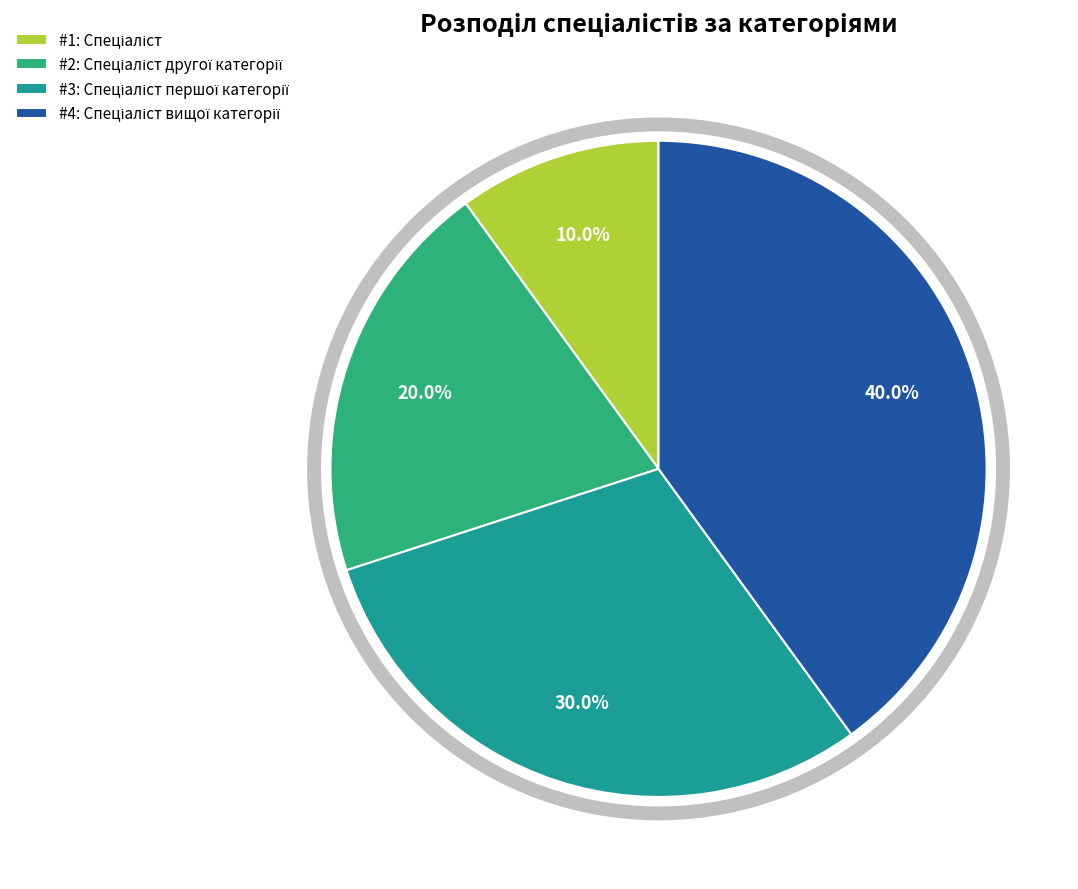

How many slices are in this pie chart?

4